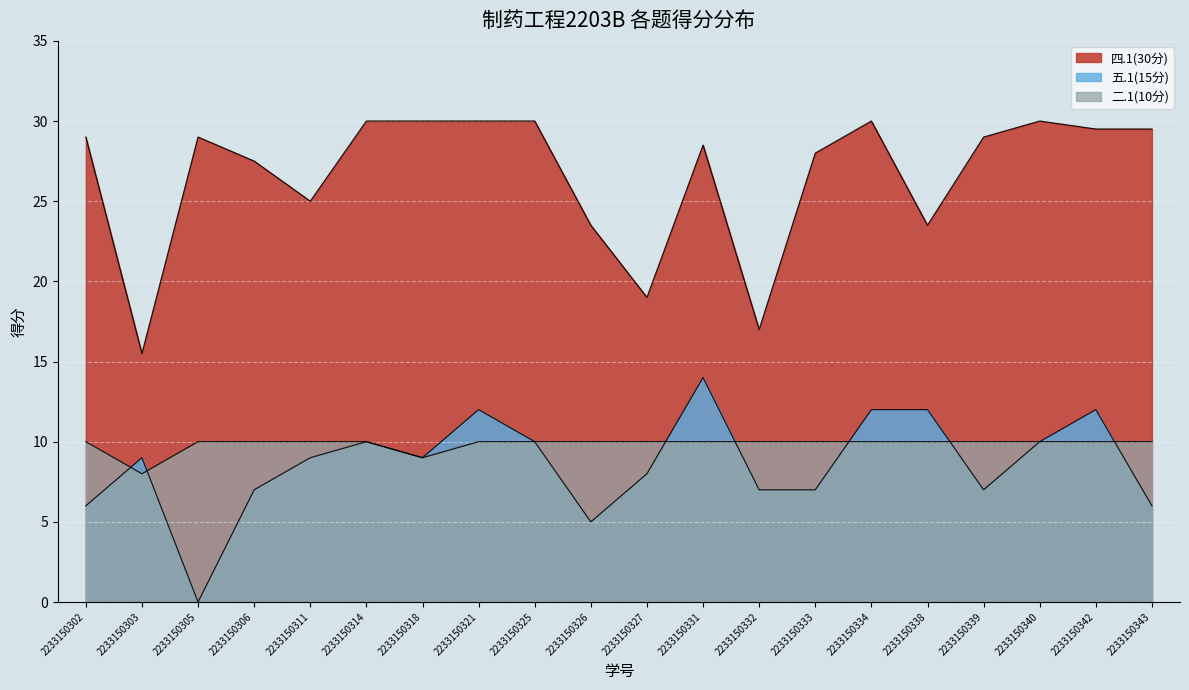

How many data points in 四.1(30分) are less than 29?

9